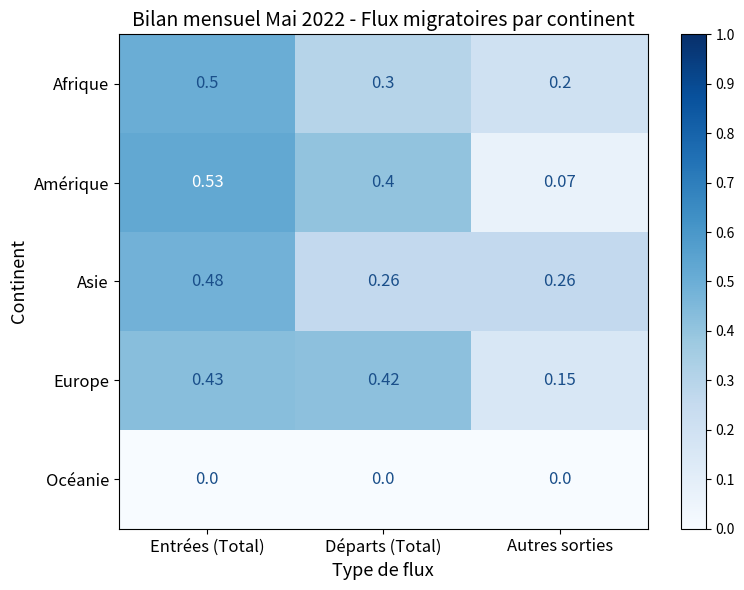

At Départs (Total), list the series in order from smallest to largest.

Océanie, Asie, Afrique, Amérique, Europe